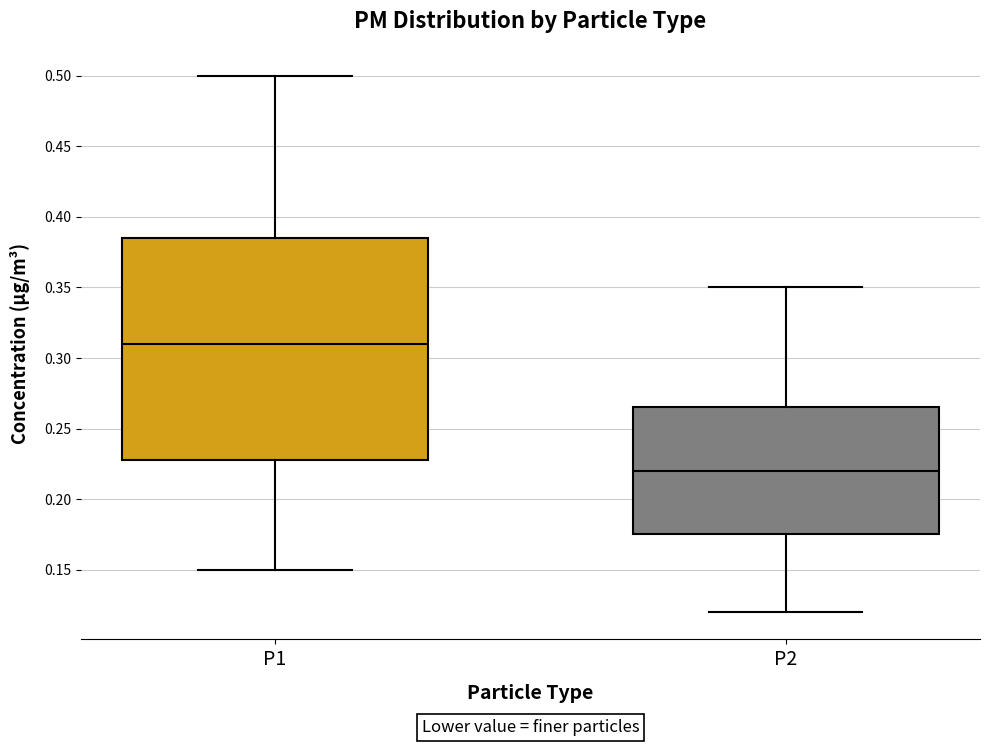

Where does the lower whisker of the box for P1 end on the y-axis? The values are not printed on the chart, so give them approximately, as read against the axis.

0.150